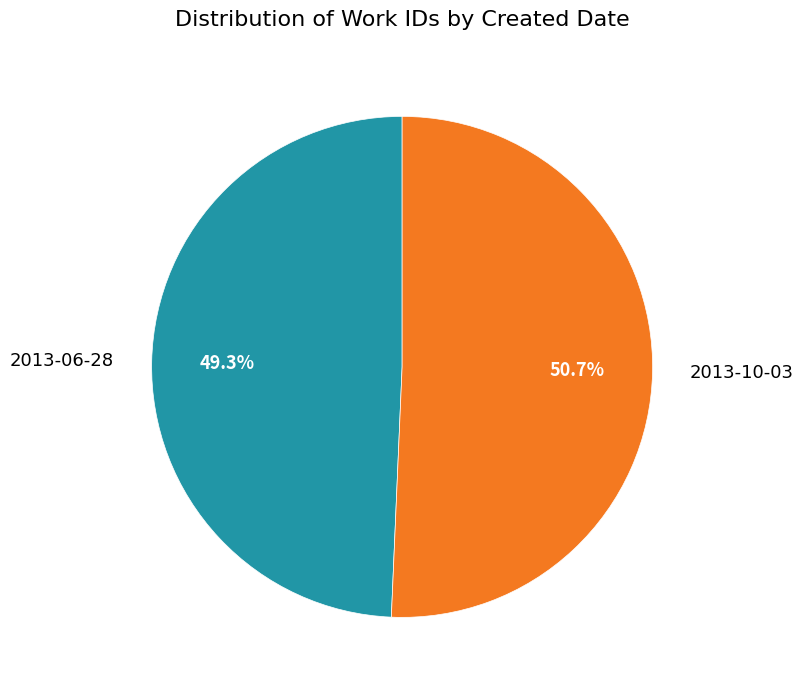

Does any single category account for the majority?

Yes